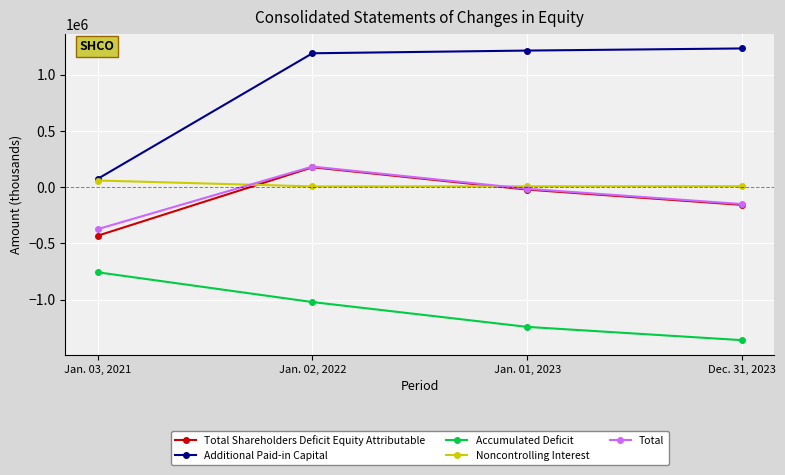

Is the value of Total Shareholders Deficit Equity Attributable at Dec. 31, 2023 greater than the value of Additional Paid-in Capital at Dec. 31, 2023?

No